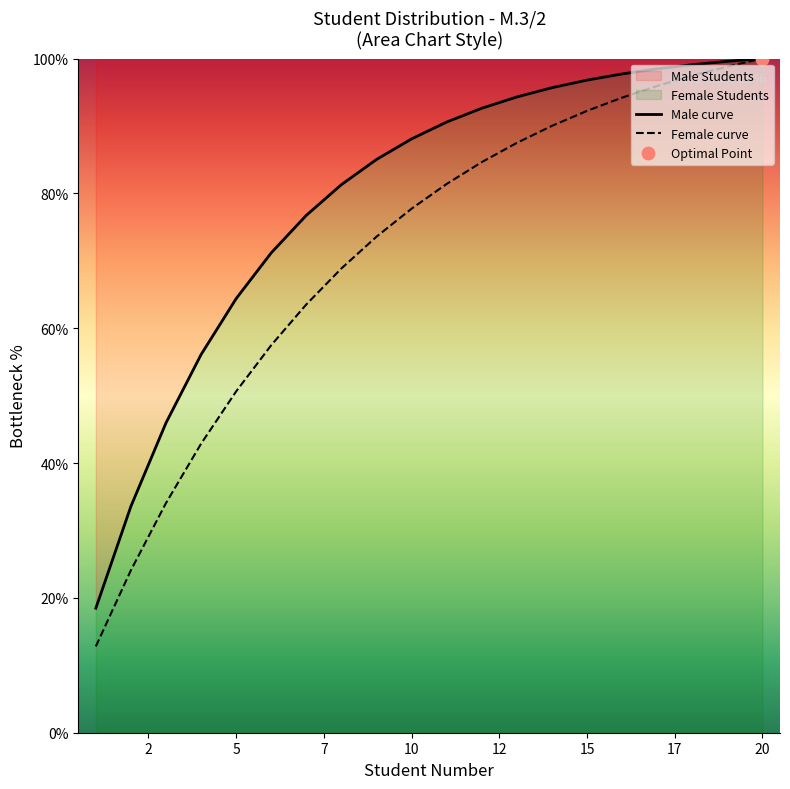

What is the approximate value of Male curve at 20?

100.0